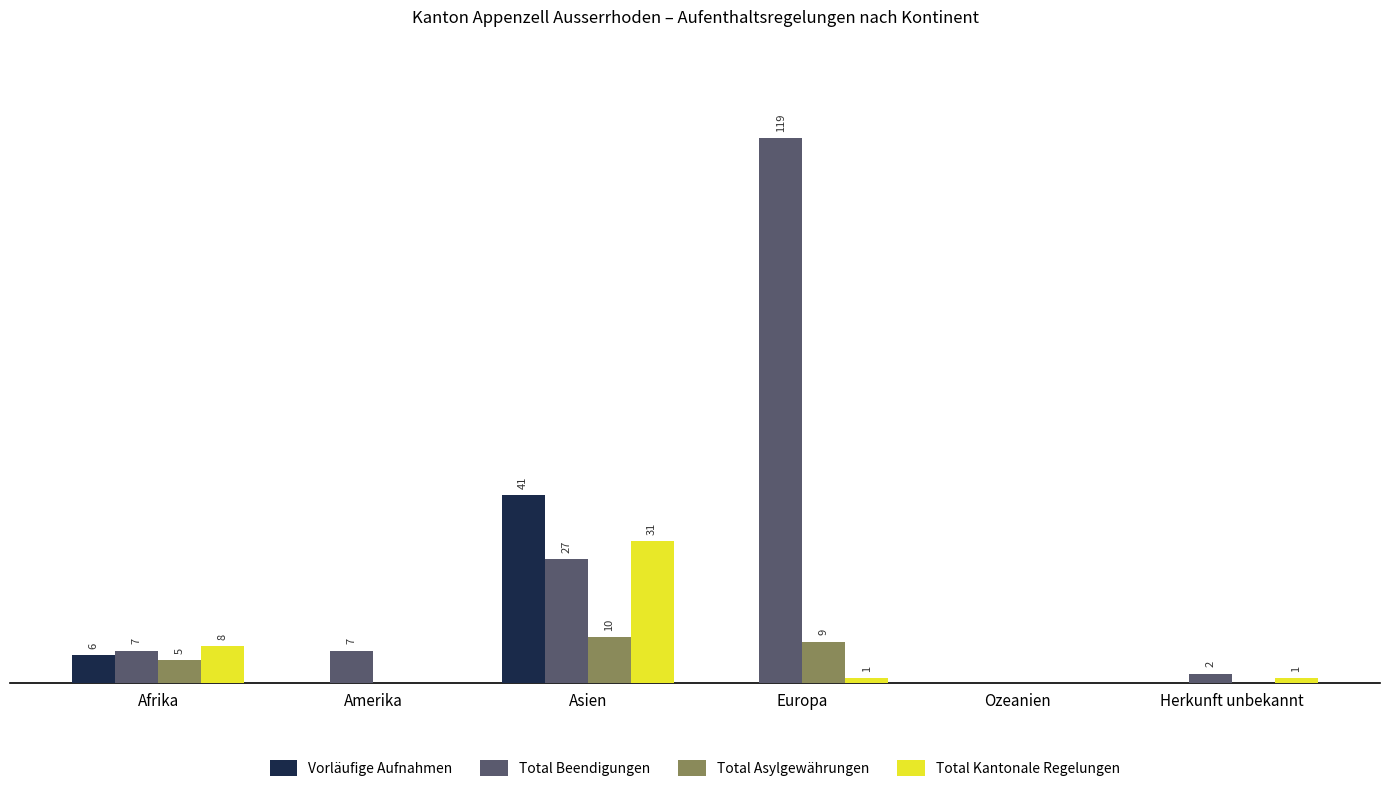

At which label is Total Kantonale Regelungen closest to 15?

Afrika